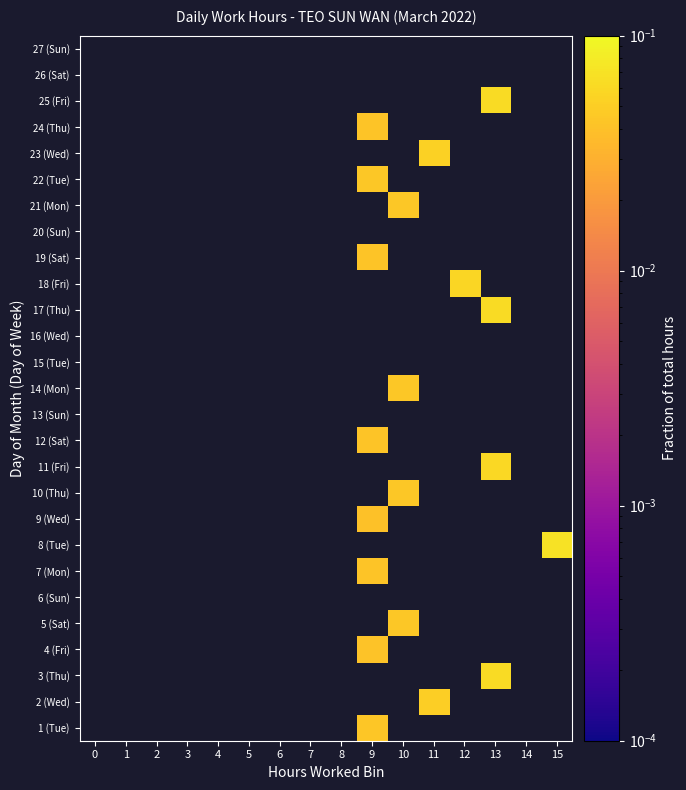

Rank the series by their maximum value, from lowest to highest.

1 (Tue), 2 (Wed), 3 (Thu), 4 (Fri), 5 (Sat), 6 (Sun), 7 (Mon), 8 (Tue), 9 (Wed), 10 (Thu), 11 (Fri), 12 (Sat), 13 (Sun), 14 (Mon), 15 (Tue), 16 (Wed), 17 (Thu), 18 (Fri), 19 (Sat), 20 (Sun), 21 (Mon), 22 (Tue), 23 (Wed), 24 (Thu), 25 (Fri), 26 (Sat), 27 (Sun)